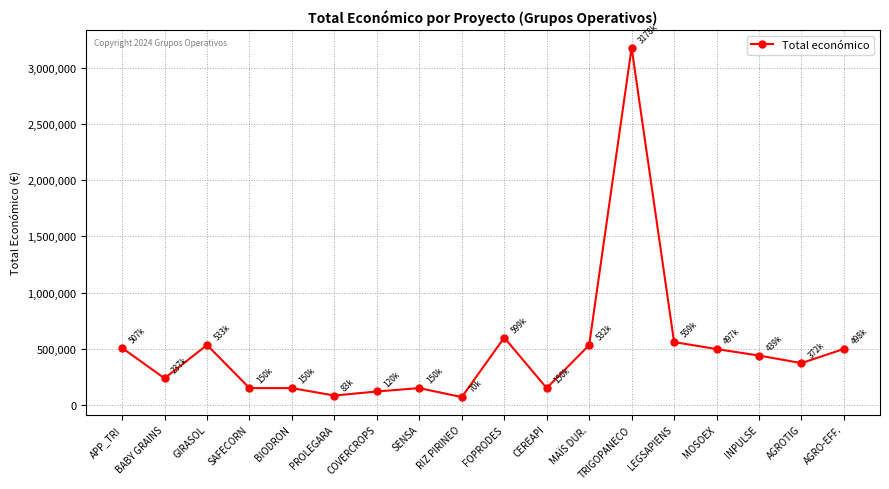

What is the smallest value displayed?

70000